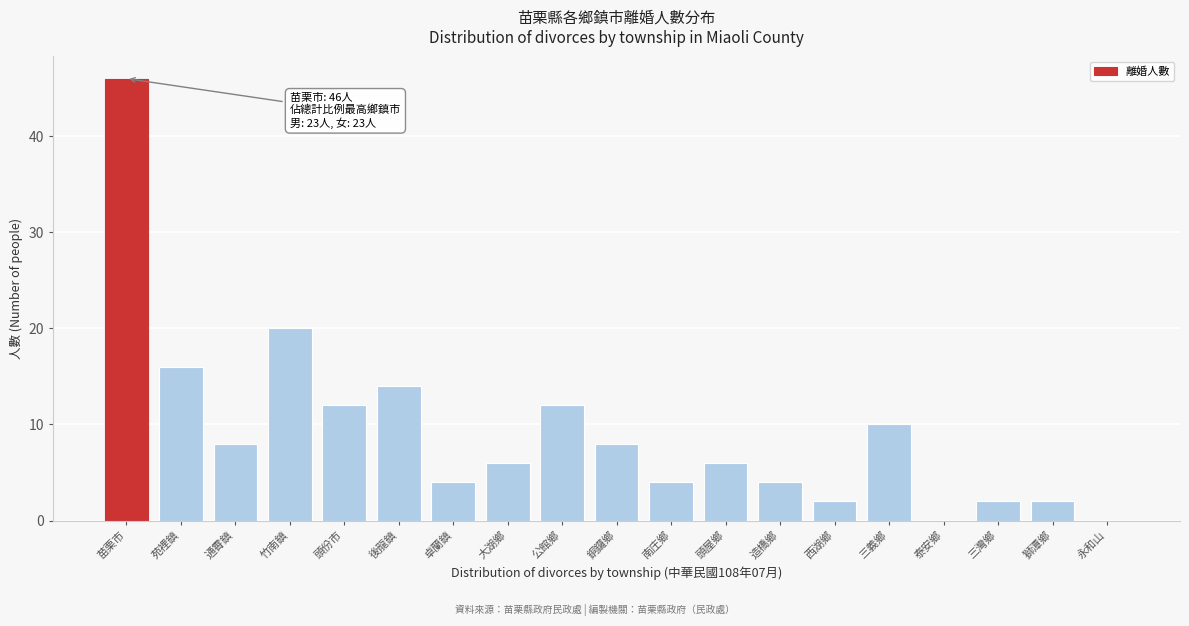

Reading left to right, list all the values displayed in this chart.

苗栗市=46	苑裡鎮=16	通霄鎮=8	竹南鎮=20	頭份市=12	後龍鎮=14	卓蘭鎮=4	大湖鄉=6	公館鄉=12	銅鑼鄉=8	南庄鄉=4	頭屋鄉=6	造橋鄉=4	西湖鄉=2	三義鄉=10	泰安鄉=0	三灣鄉=2	獅潭鄉=2	永和山=0